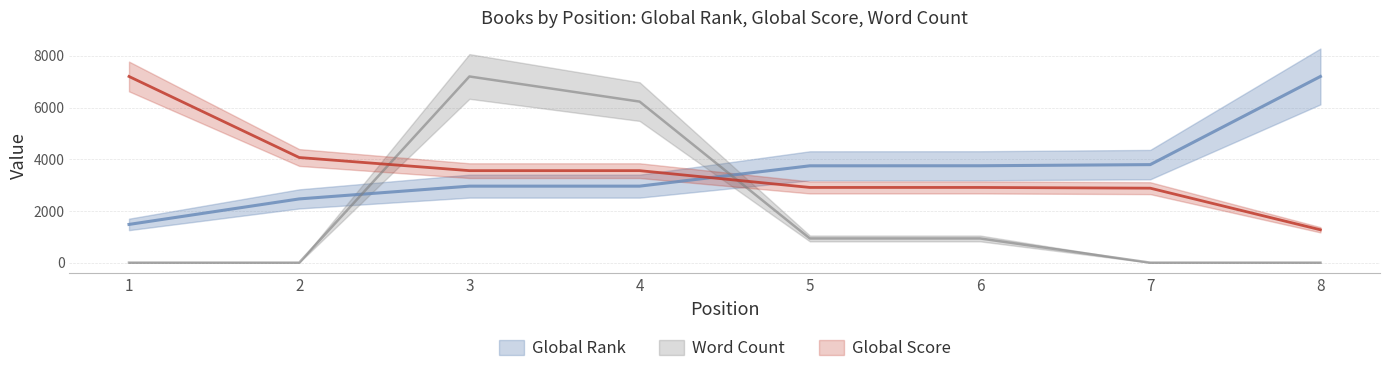

What are all the series names shown in the legend?

Global Rank, Global Score, Word Count